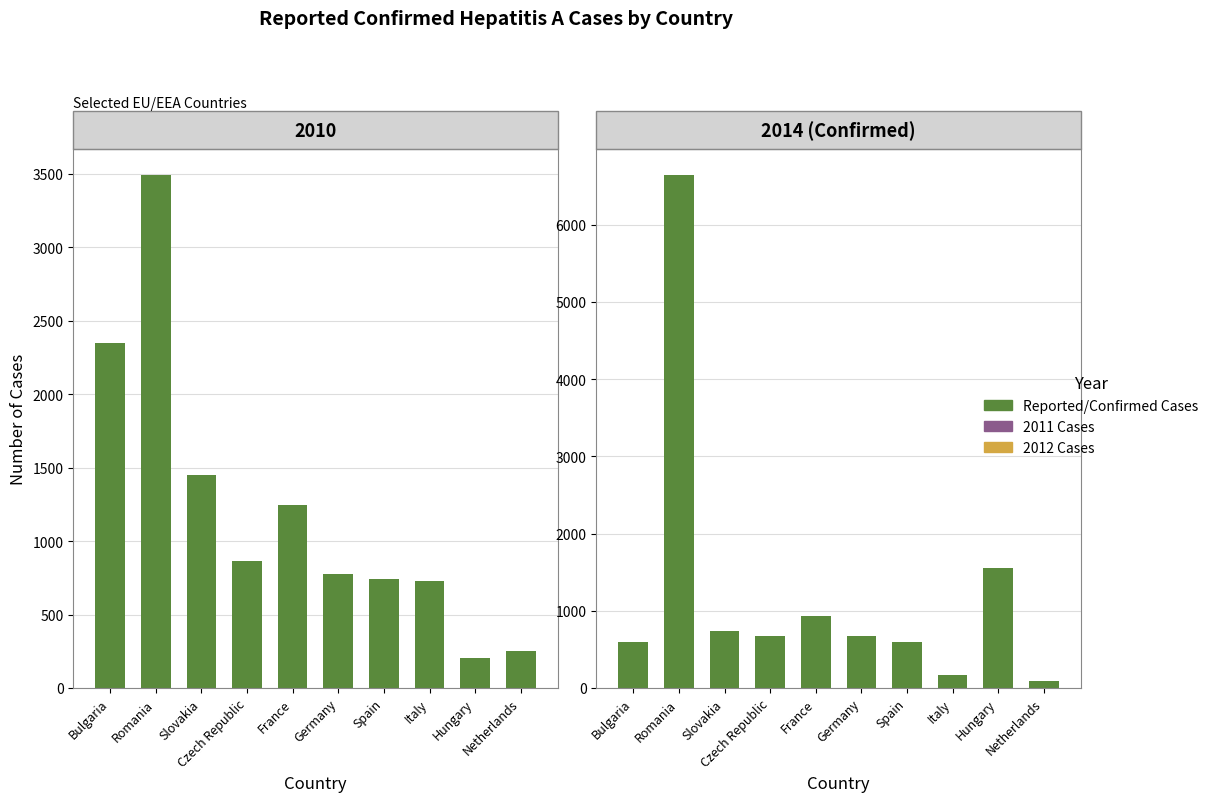

What is the change in value from Bulgaria to France?

+332